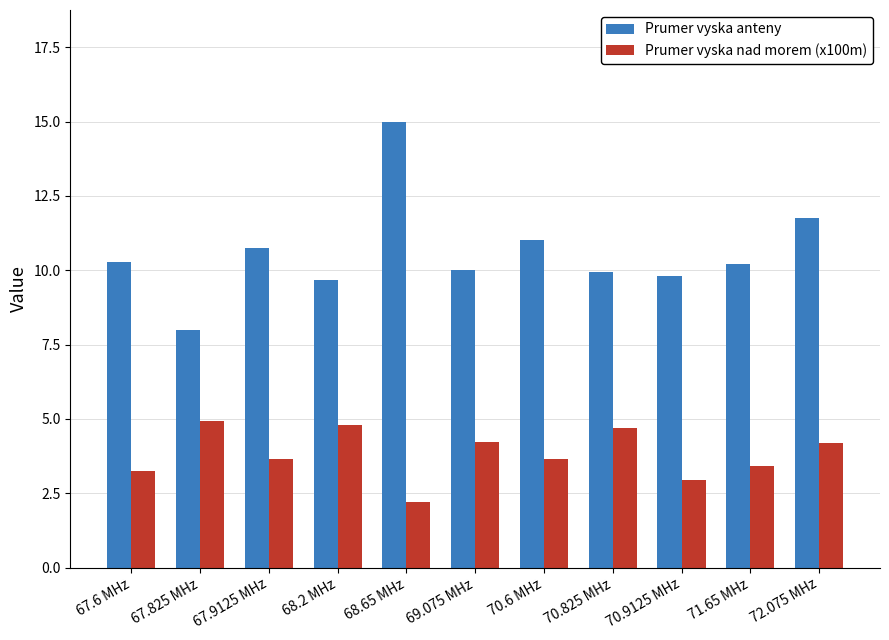

What is the label of the 2nd bar from the left?

67.825 MHz